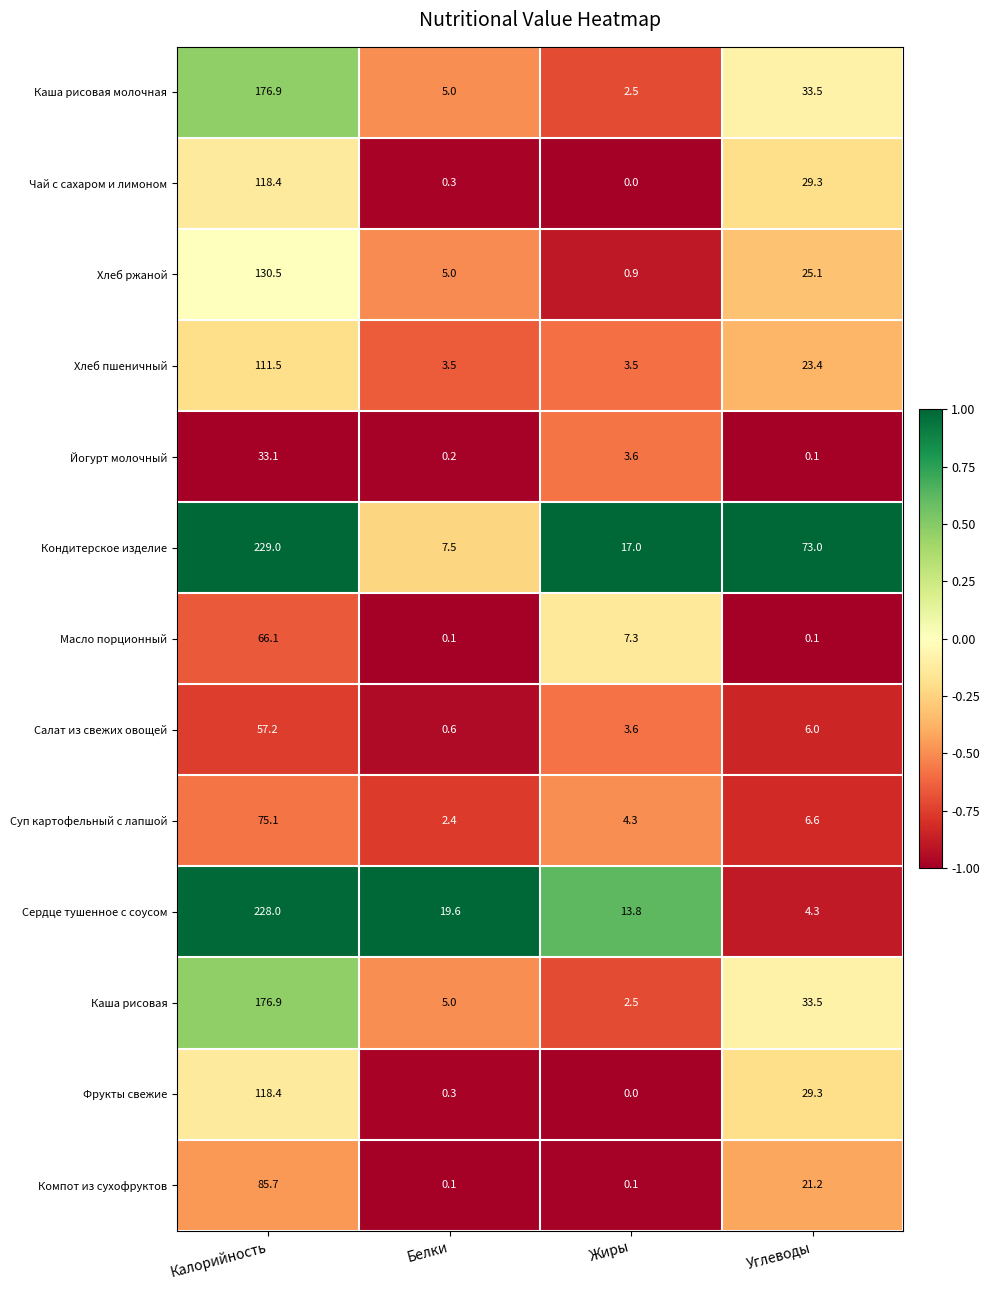

Which category has the highest value in the Хлеб ржаной series?

Калорийность